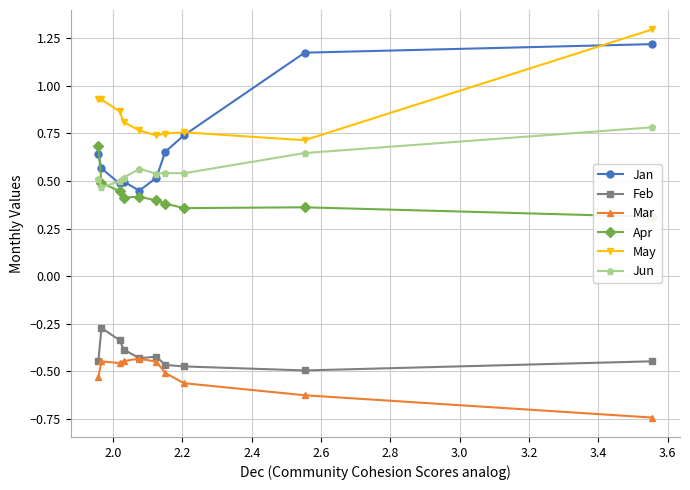

In Feb, how many points are lower than both neighbors (excluding endpoints)?

2